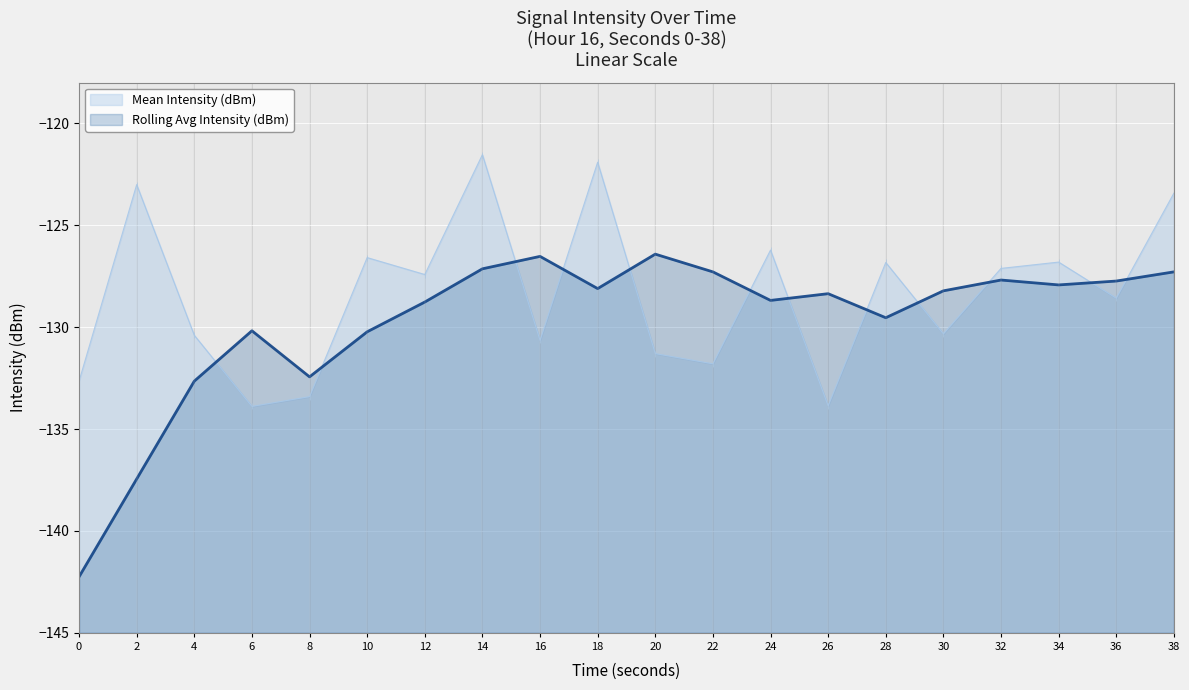

What is the spread (max minus min) of values at 24?

2.5